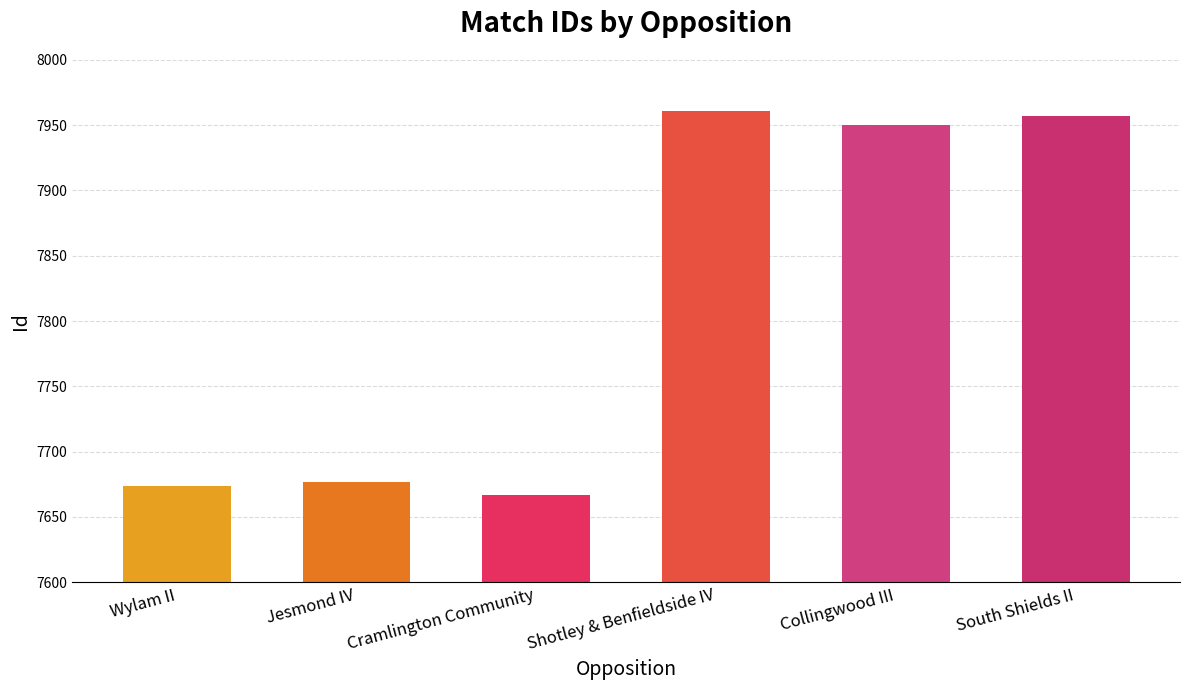

Approximately how many times larger is the value at Collingwood III compared to Shotley & Benfieldside IV?

1.0